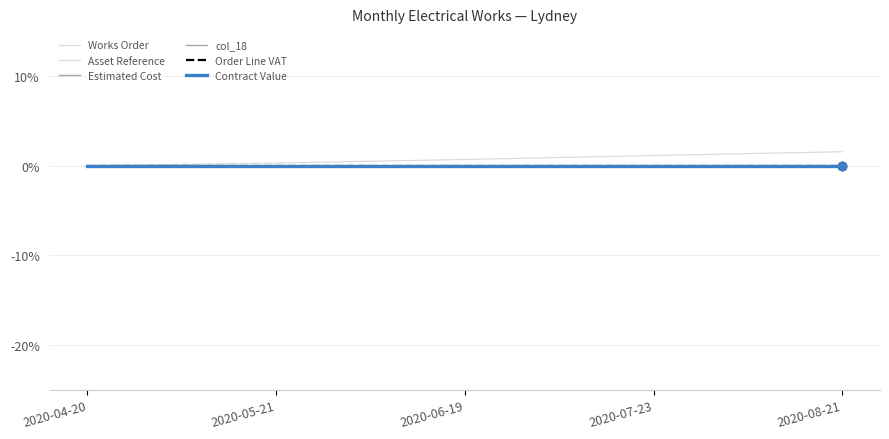

How many lines are shown in the chart?

6